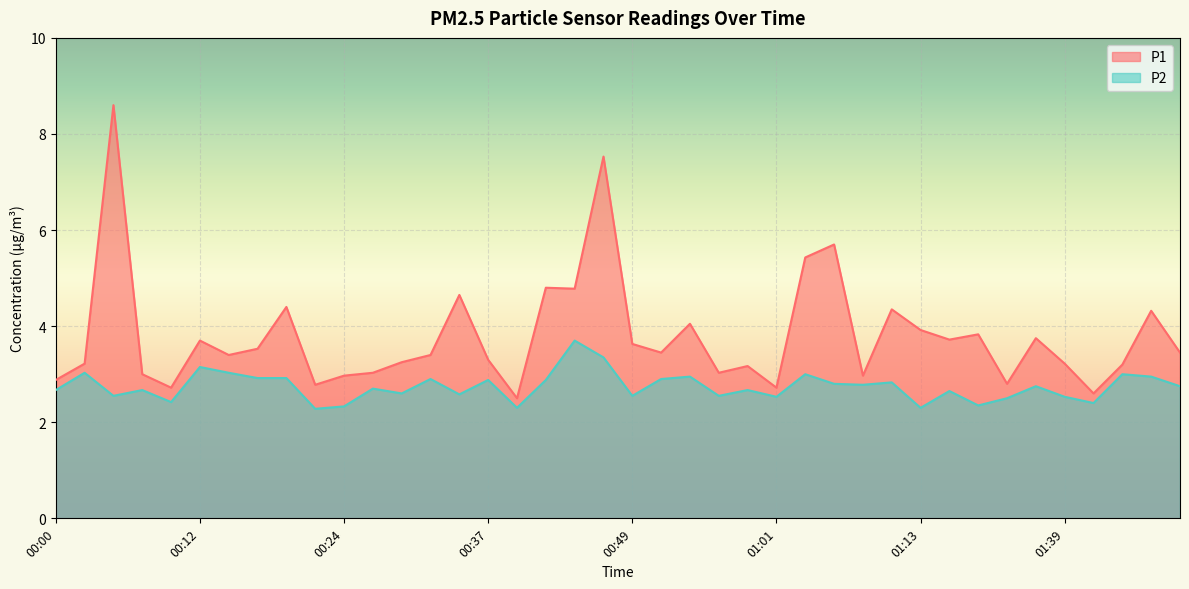

True or false: P1 has more than 1 interior local peaks.

True